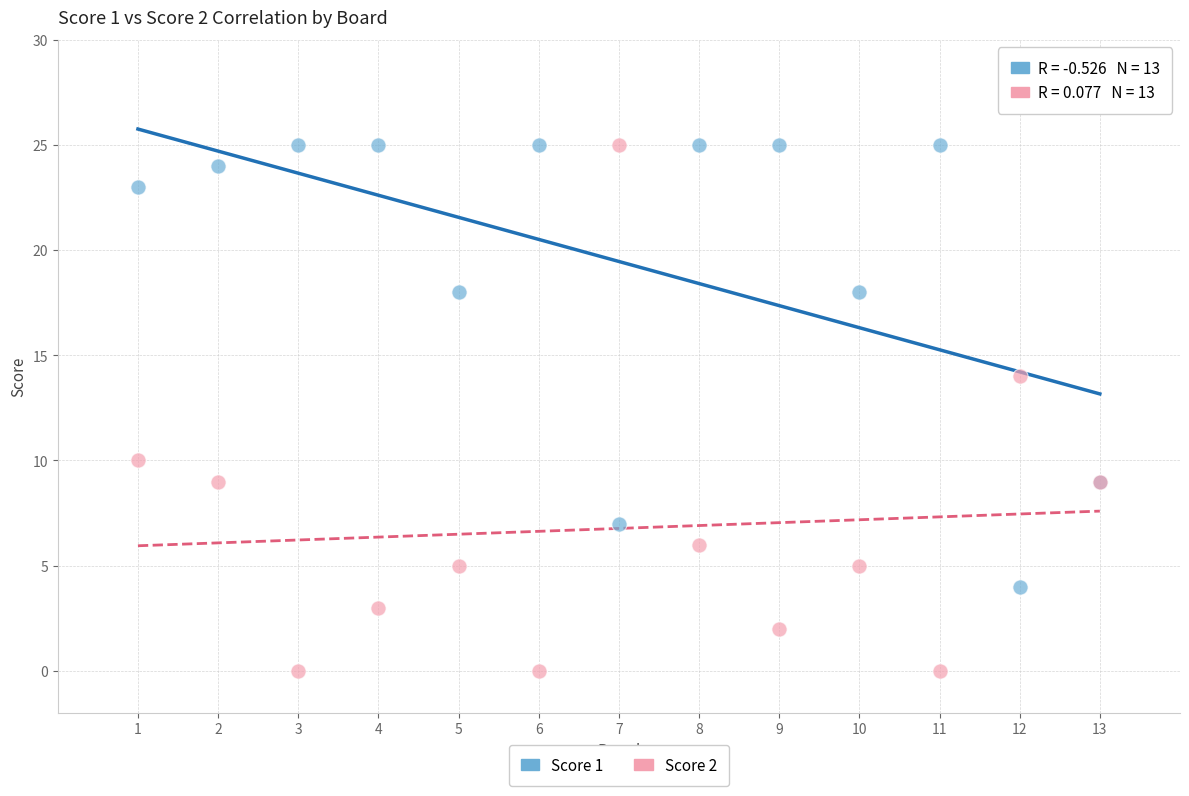

Which series has the largest Y range (max minus min)?

Score 2